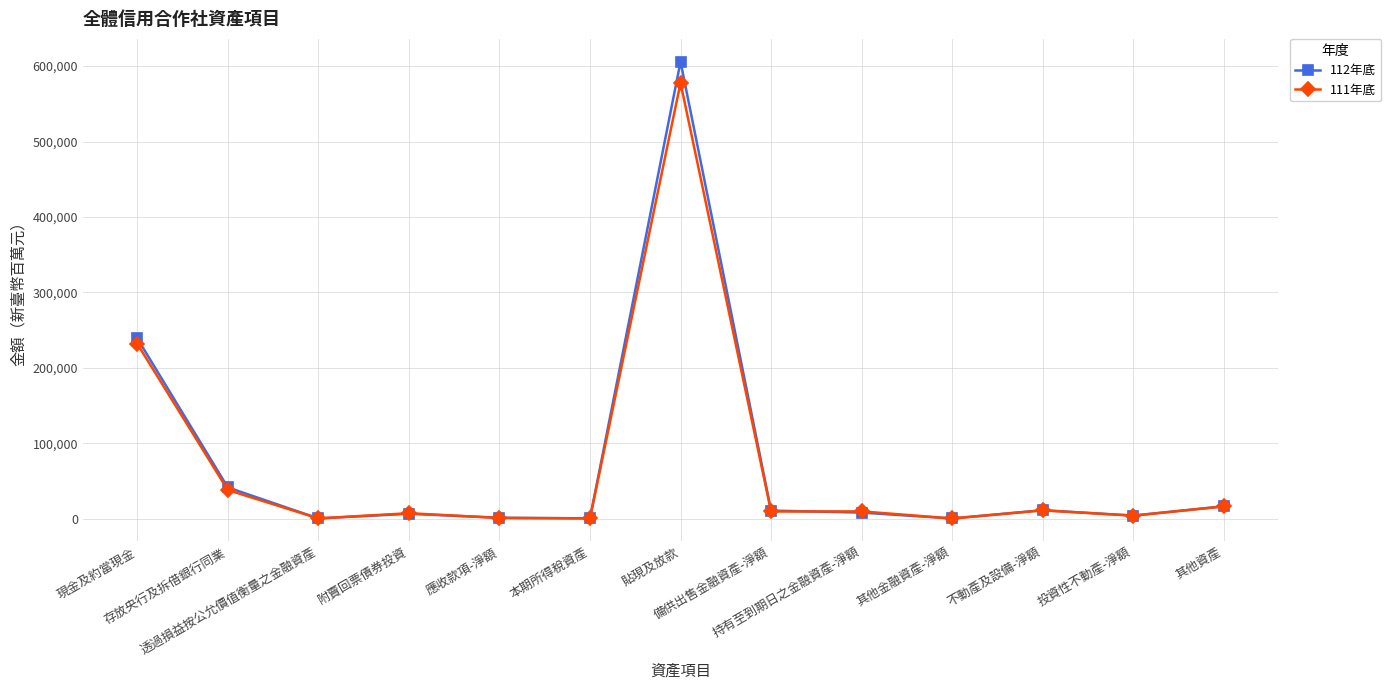

What is the difference between the highest and lowest values at 貼現及放款?

28020